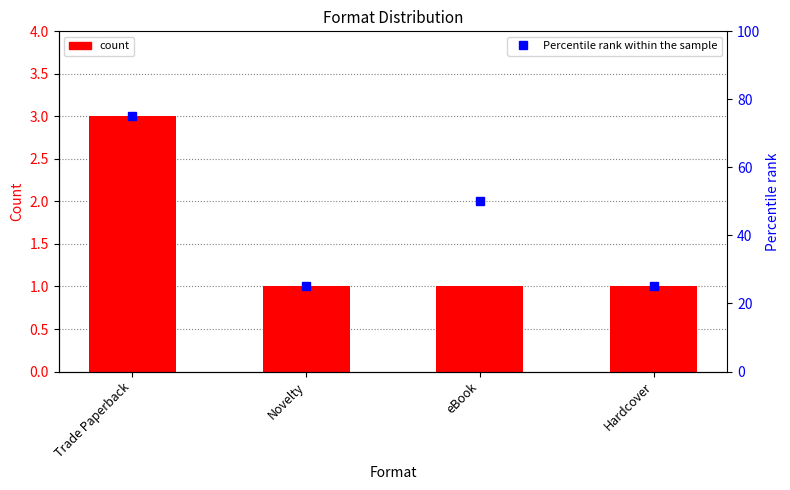

What are all the series names shown in the legend?

Count, Percentile rank within the sample